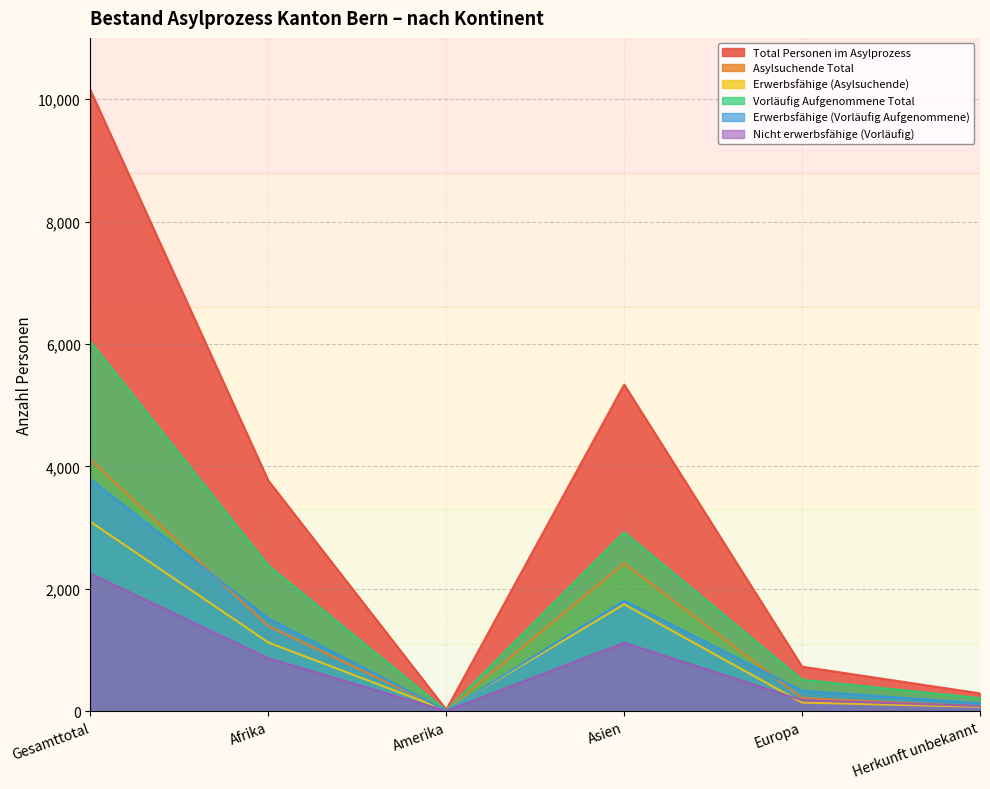

What is the difference between the maximum and minimum values in the Erwerbsfähige (Asylsuchende) series?

3079